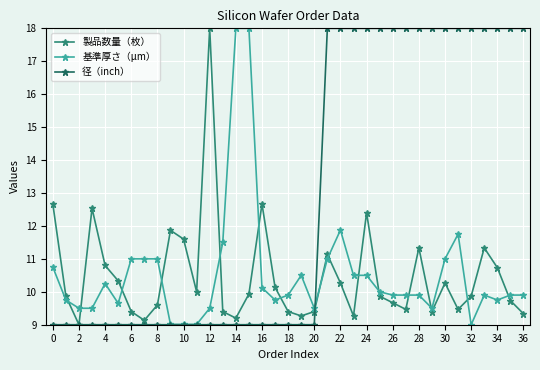

Which series has the largest total across all categories?

径（inch）